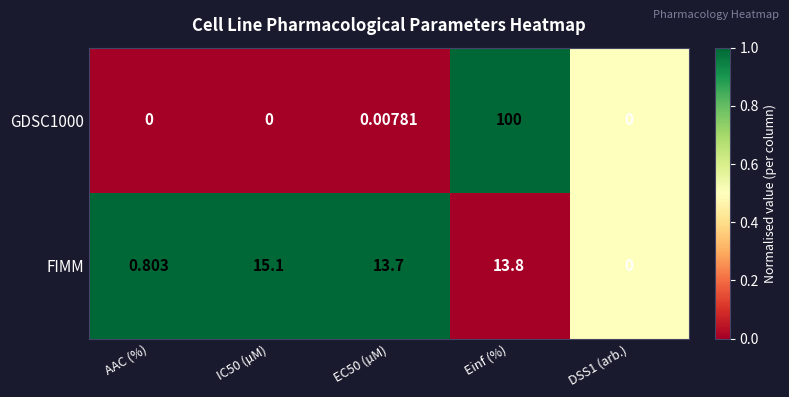

Is the value of FIMM at EC50 (µM) greater than the value of GDSC1000 at EC50 (µM)?

Yes